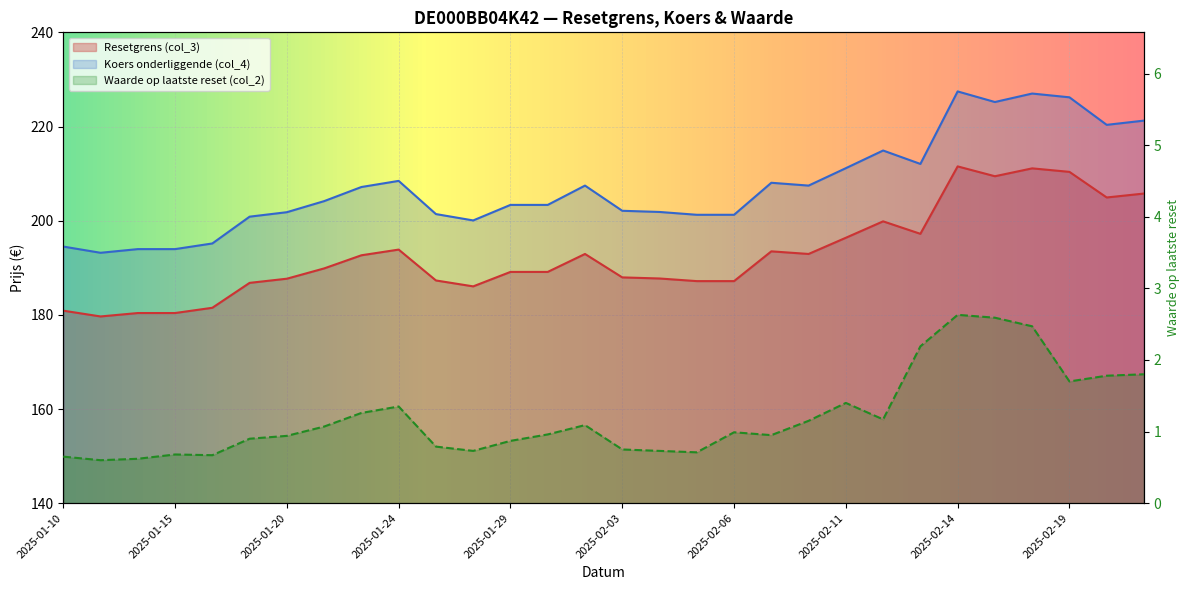

What is the greatest value displayed?

227.4